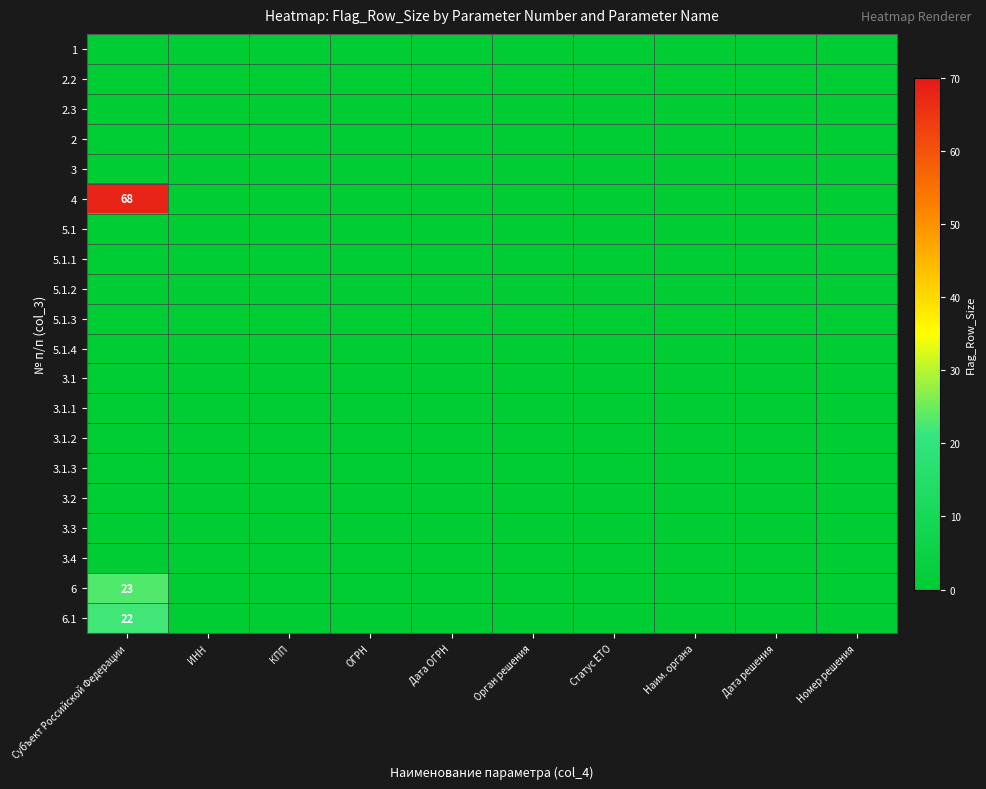

Is the value of 3 at ИНН greater than the value of 5.1.1 at Номер решения?

No